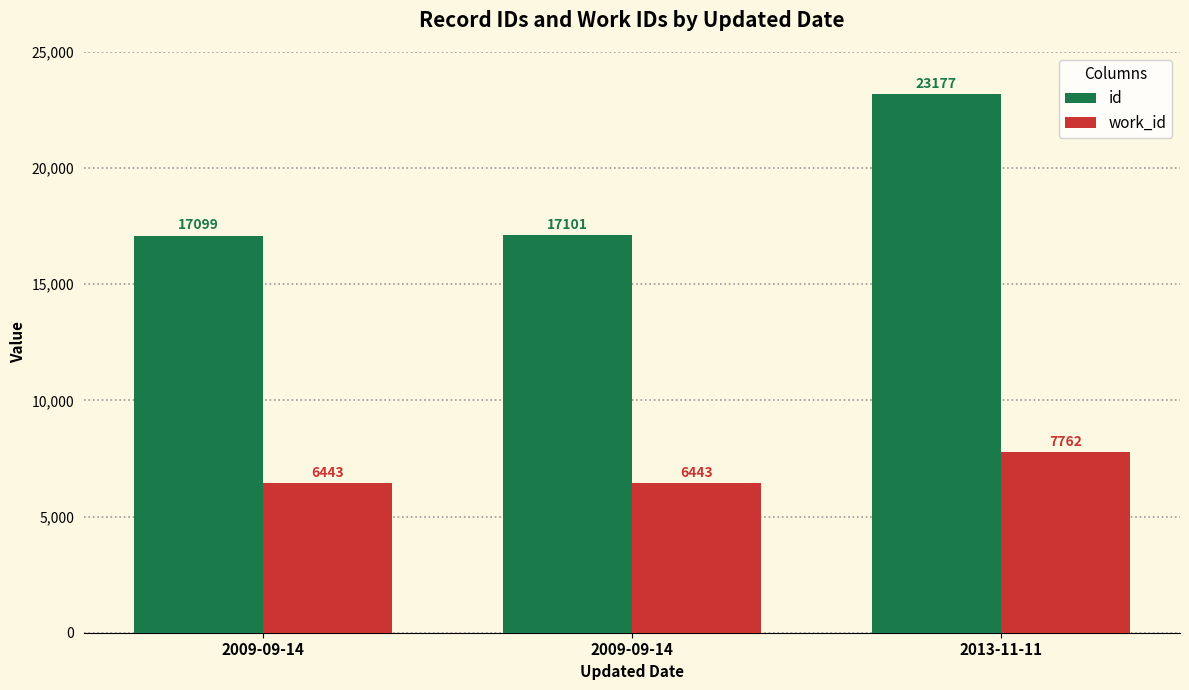

At how many categories does at least one series exceed 15105?

3